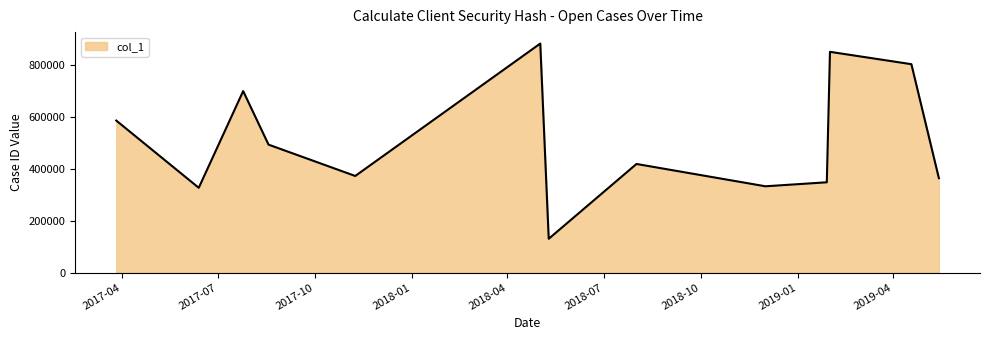

What is the difference between the maximum and minimum values?

754070